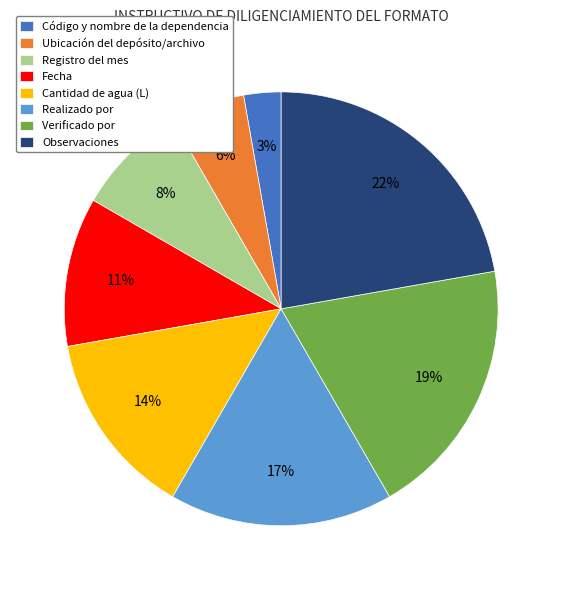

How many slices are in this pie chart?

8